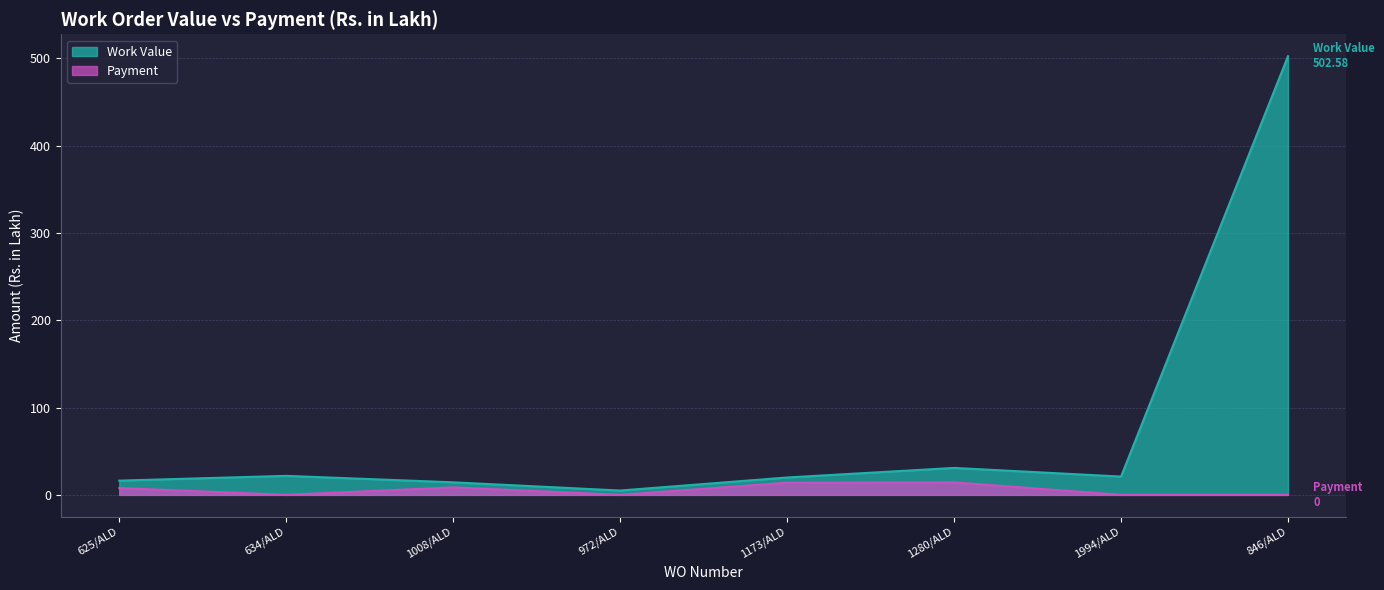

At 625/ALD, list the series in order from smallest to largest.

Payment, Work Value